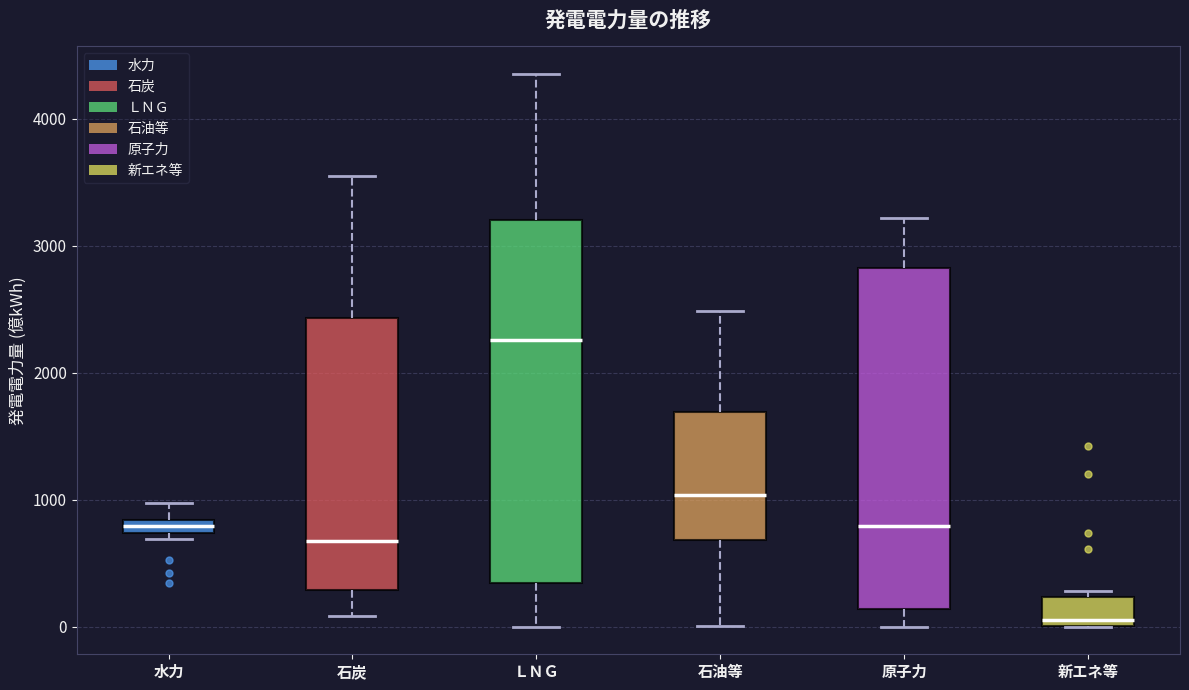

Where is the lower edge of the box for 石炭 on the y-axis? The values are not printed on the chart, so give them approximately, as read against the axis.

300